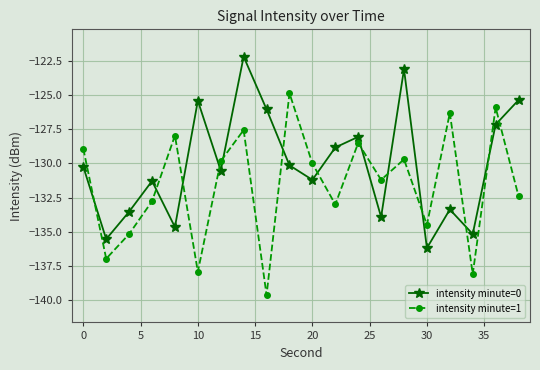

Which series has the largest range (max minus min)?

intensity minute=1